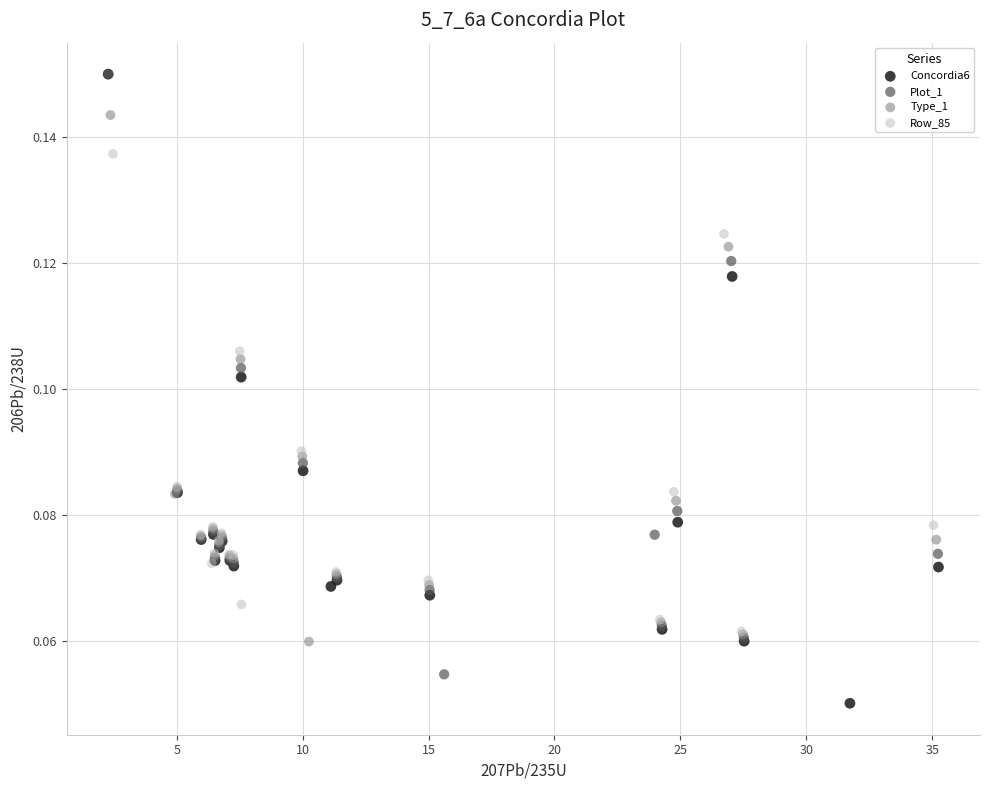

Which series has the widest spread of Y values?

Concordia6